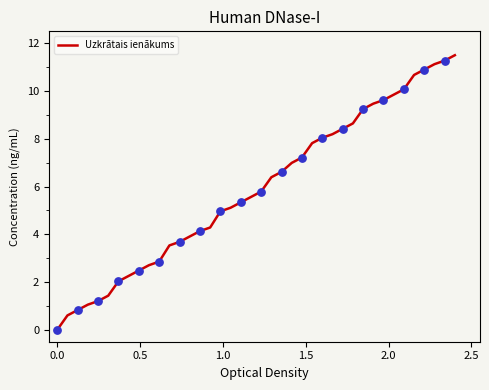

What is the difference between the maximum and minimum values?

11.5